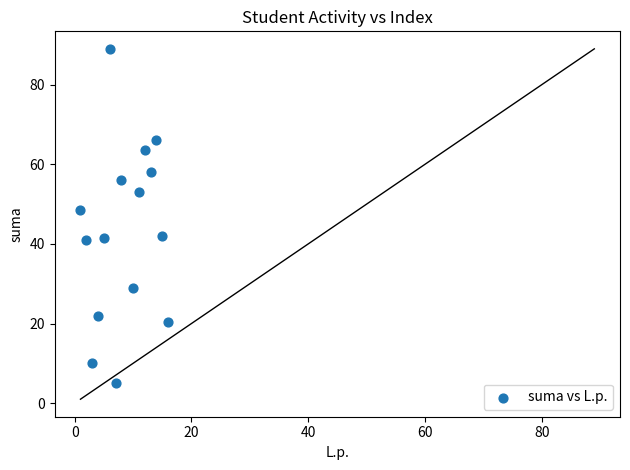

What Y value in the scatter plot is closest to 47?

48.5